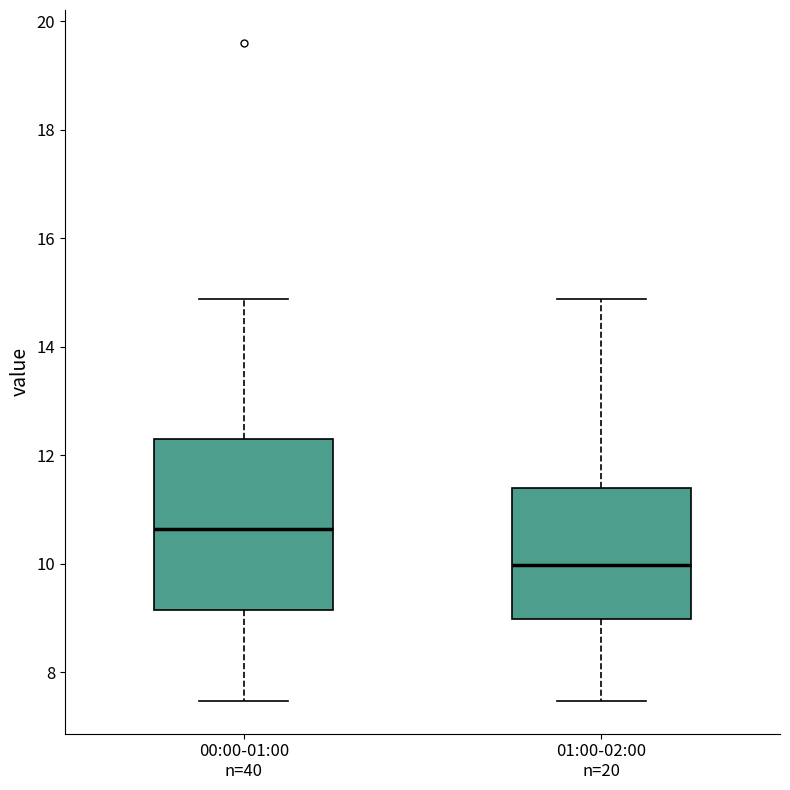

Which box is the tallest, from its lower edge to its upper edge?

00:00-01:00 n=40